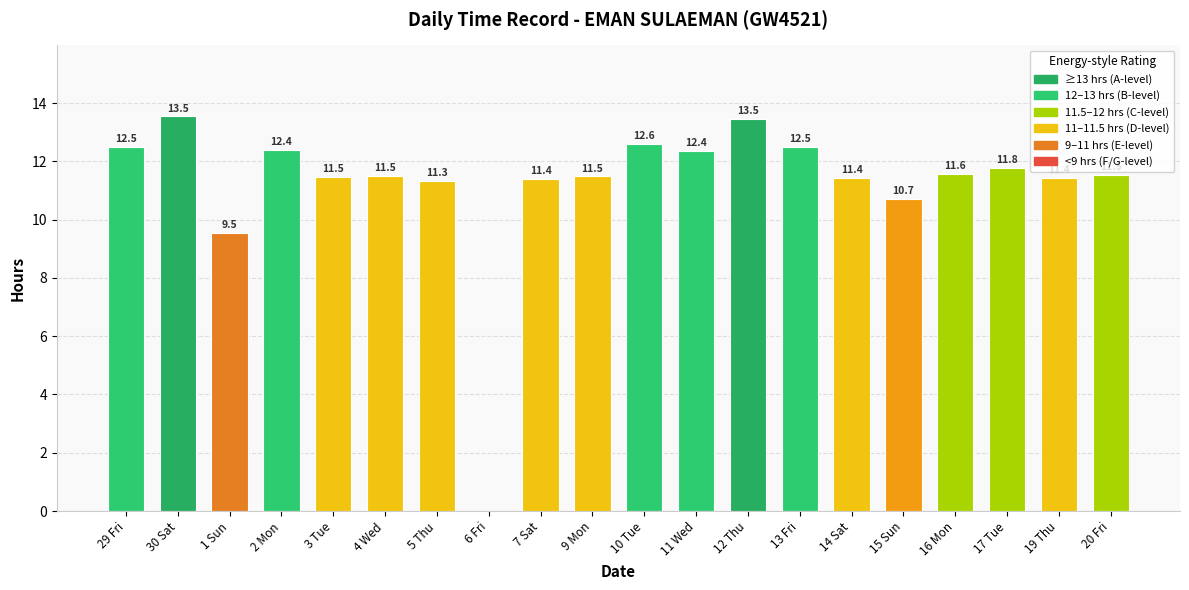

What is the change in value from 30 Sat to 16 Mon?

-2.0